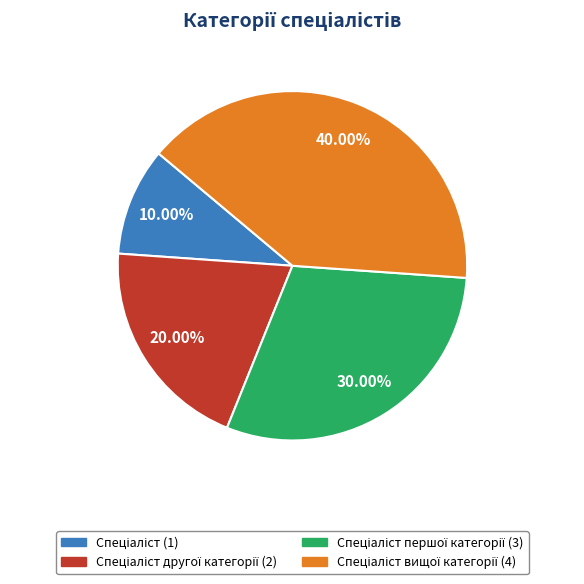

Is there a majority slice in this chart?

No